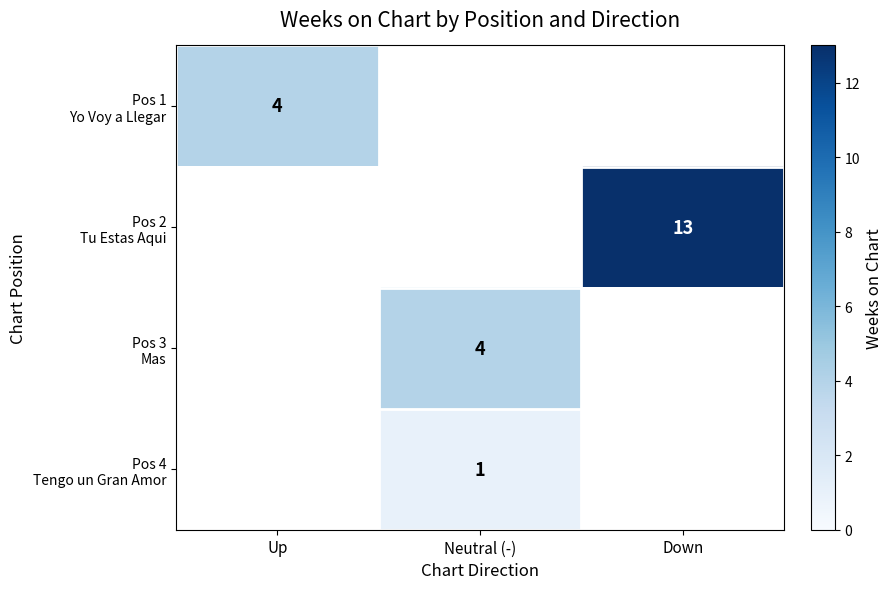

Is the value of Pos 2 Tu Estas Aqui at Up greater than the value of Pos 1 Yo Voy a Llegar at Down?

No